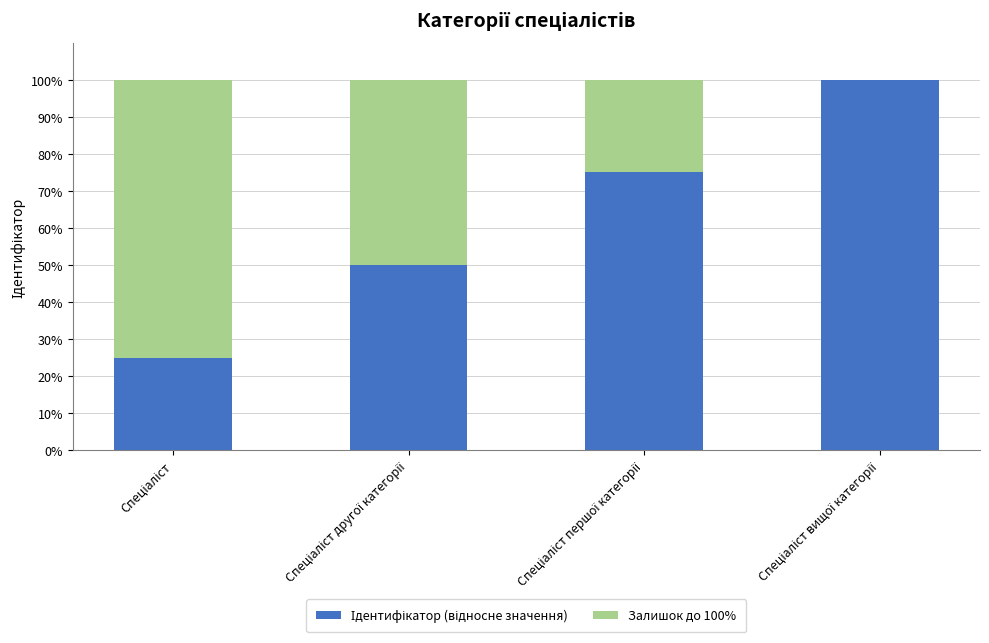

Are the bars horizontal?

No